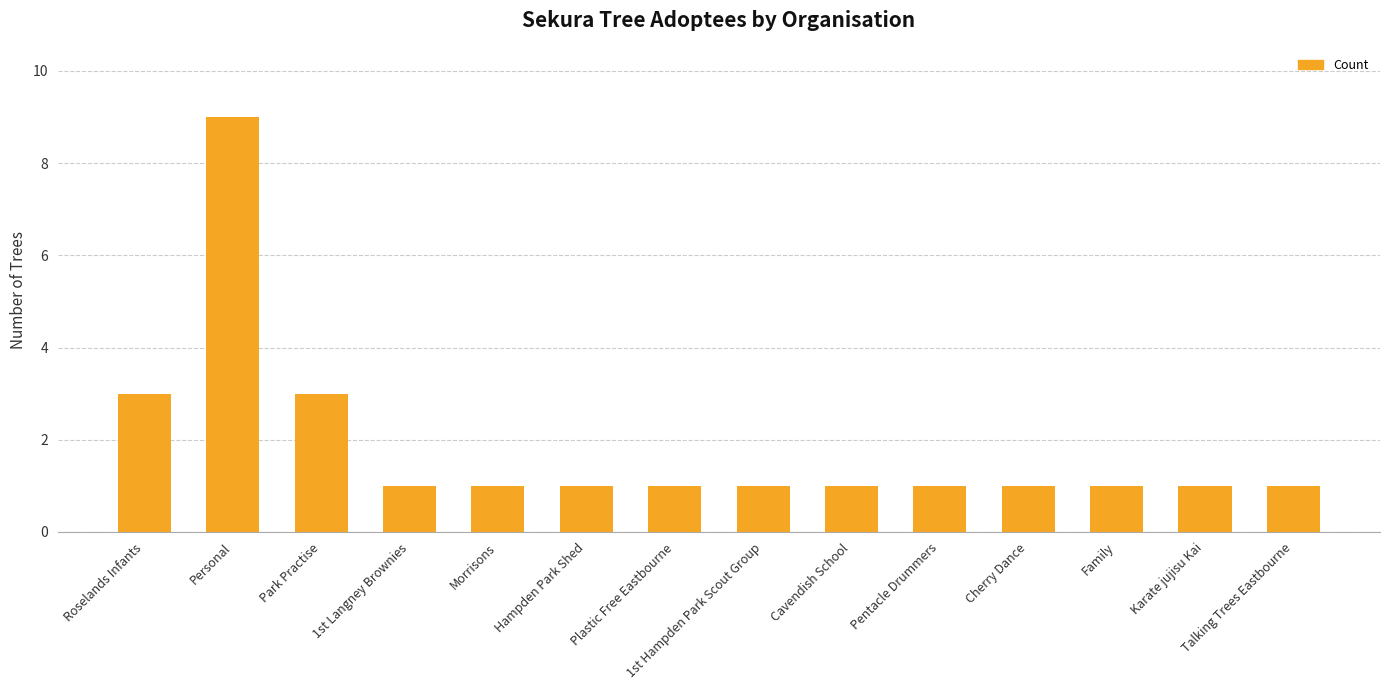

The value at Pentacle Drummers is 1. True or false?

True